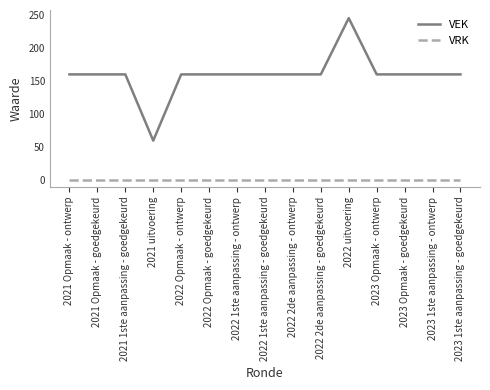

Which series has the widest spread of values?

VEK